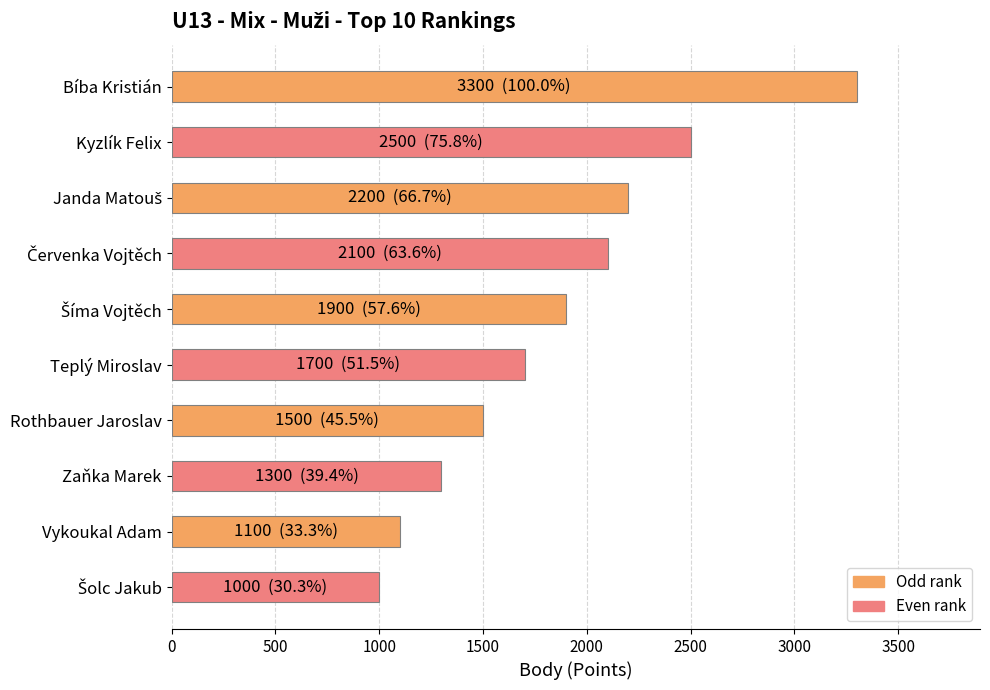

Between Bíba Kristián and Vykoukal Adam, which is larger?

Bíba Kristián